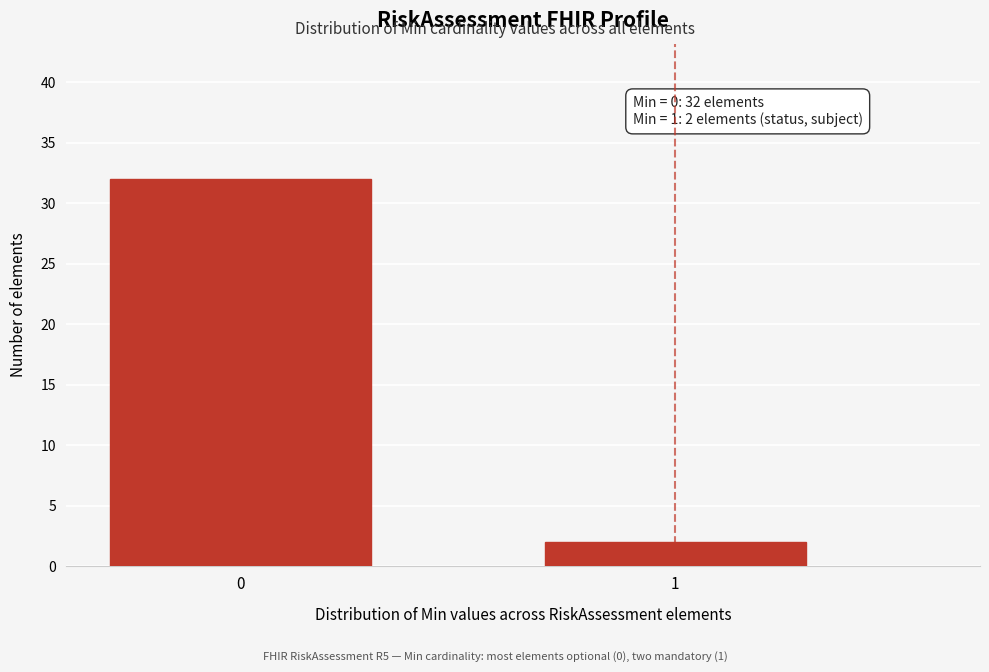

Reading left to right, extract all data points from this chart.

0=32	1=2